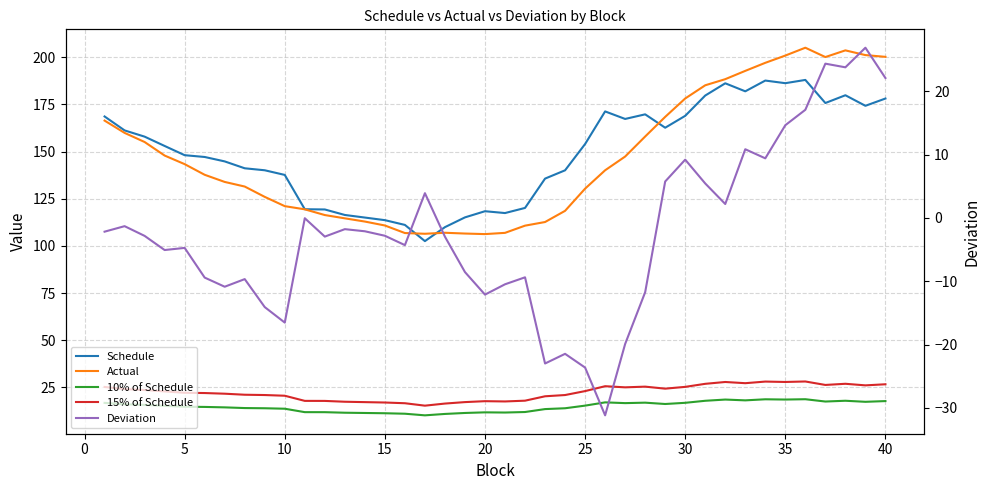

How many interior local valleys does the 15% of Schedule series have?

8